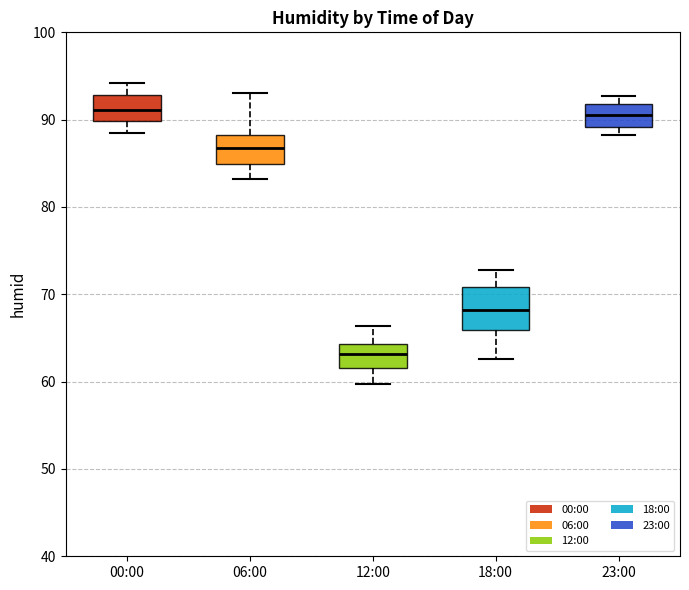

Where does the median line of the box for 23:00 sit on the y-axis? The values are not printed on the chart, so give them approximately, as read against the axis.

91